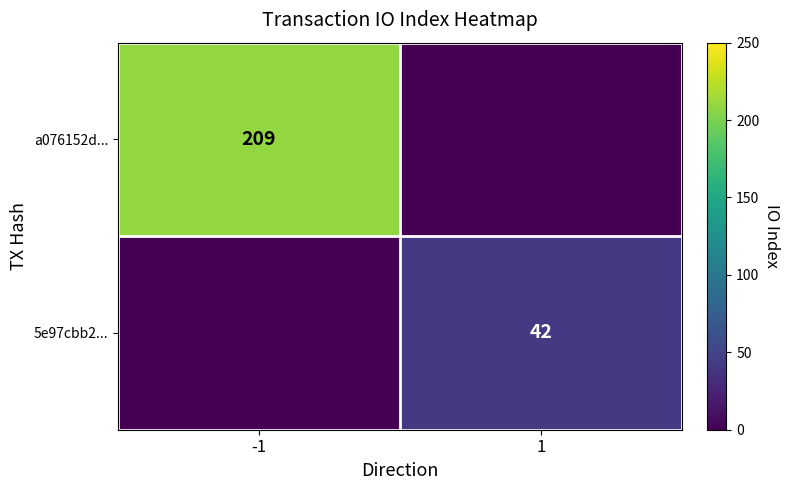

Is it true that 5e97cbb2... equals 42 at 1?

True